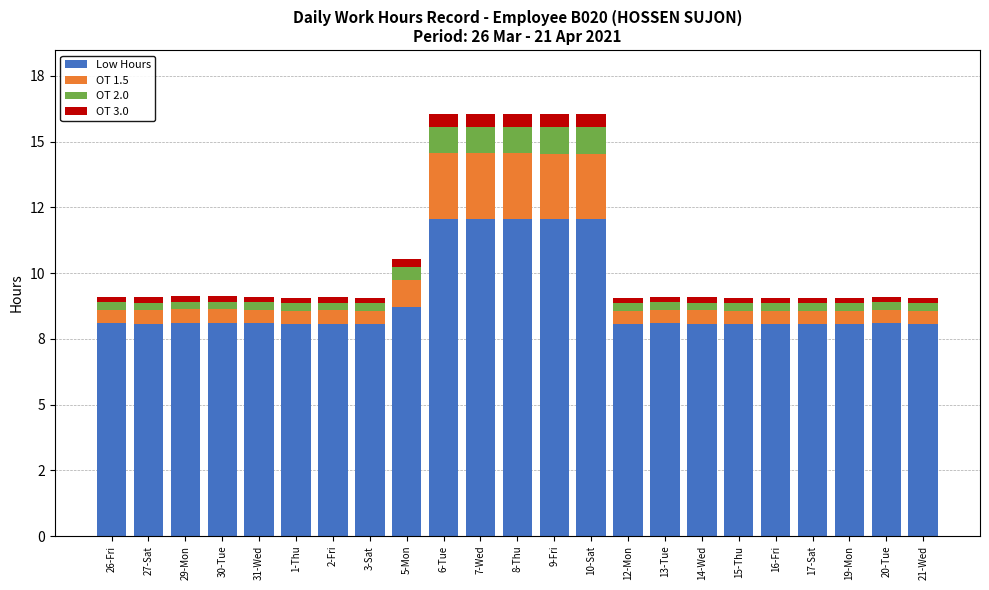

What is the label of the 21st bar from the left?

19-Mon